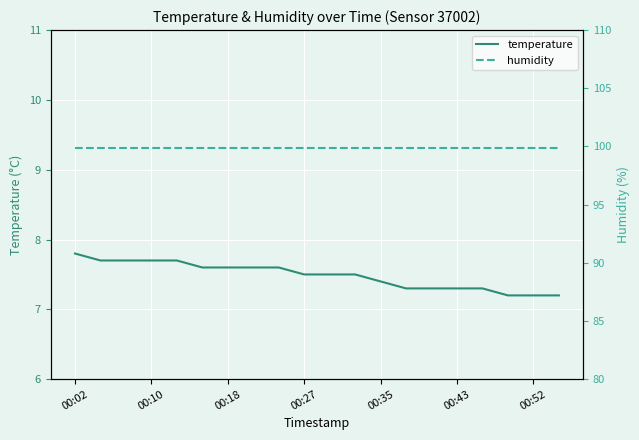

At which category is the sum across all series the highest?

00:02